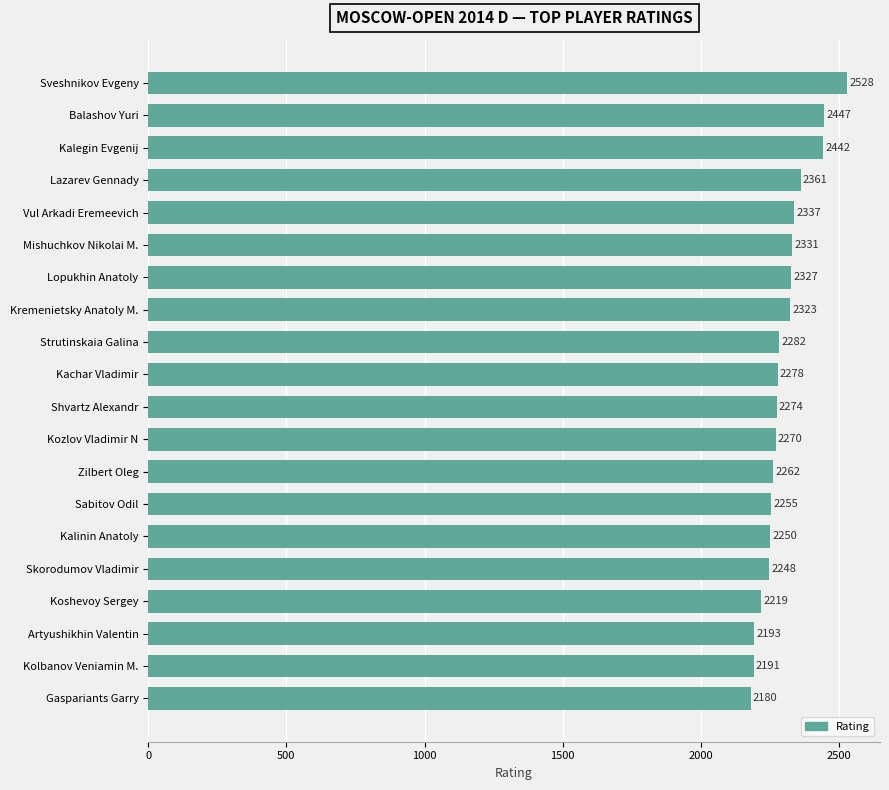

What is the sum of all values?

45998